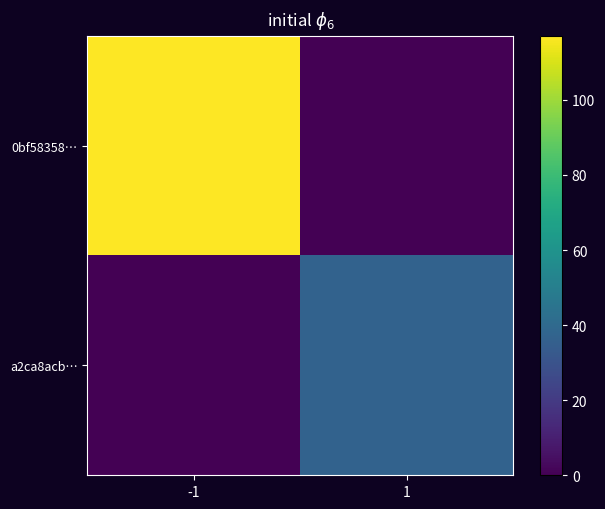

Reading left to right, list all the values displayed in this chart.

0bf58358…: -1=117	1=0
a2ca8acb…: -1=0	1=37